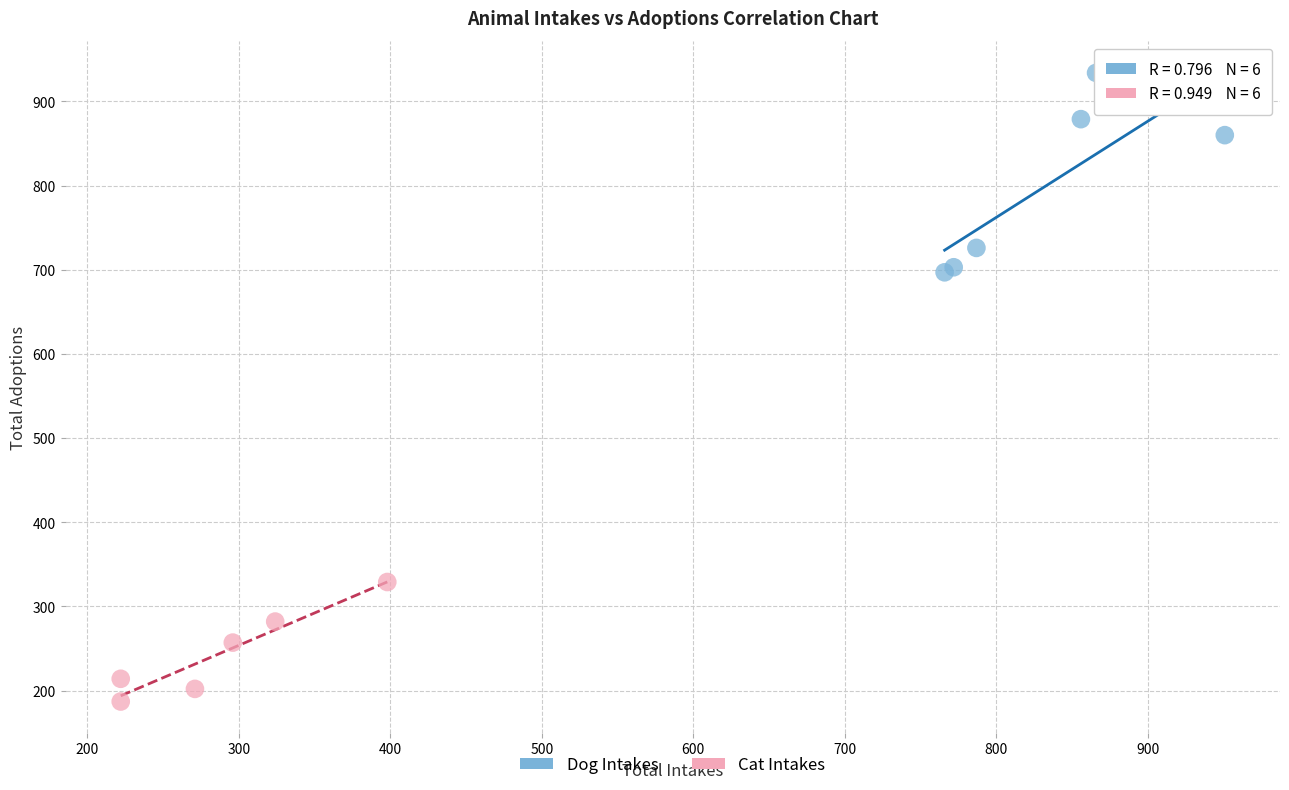

Which series has the largest Y range (max minus min)?

Dog Intakes